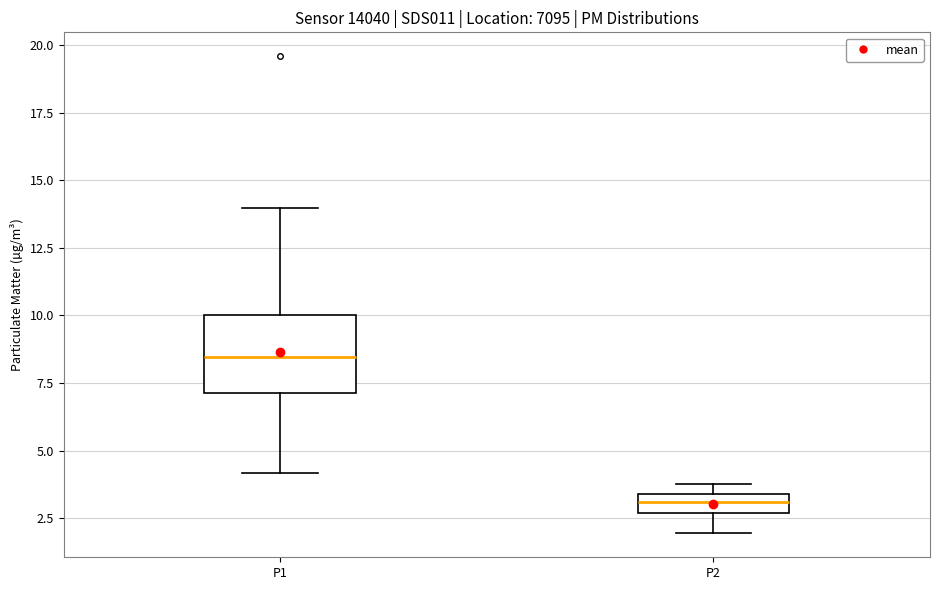

Where is the lower edge of the box for P2 on the y-axis? The values are not printed on the chart, so give them approximately, as read against the axis.

2.5